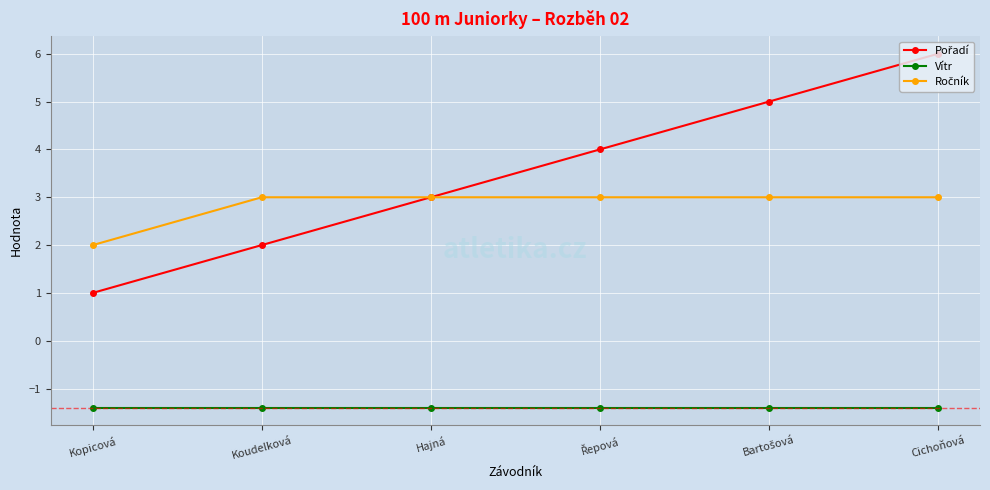

What position from the right is Cichoňová?

1